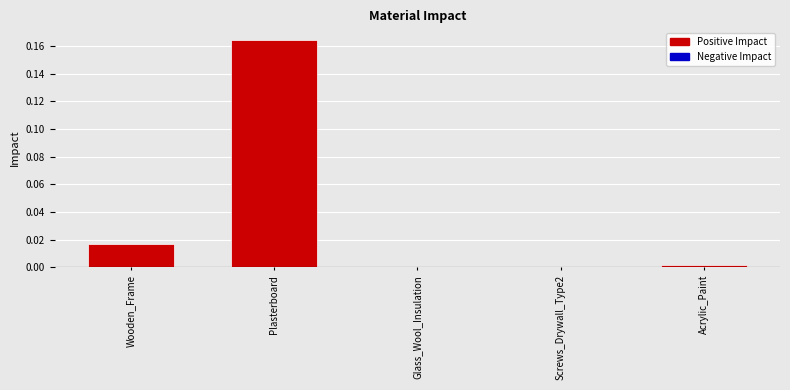

Which category has the highest value across all series?

Plasterboard